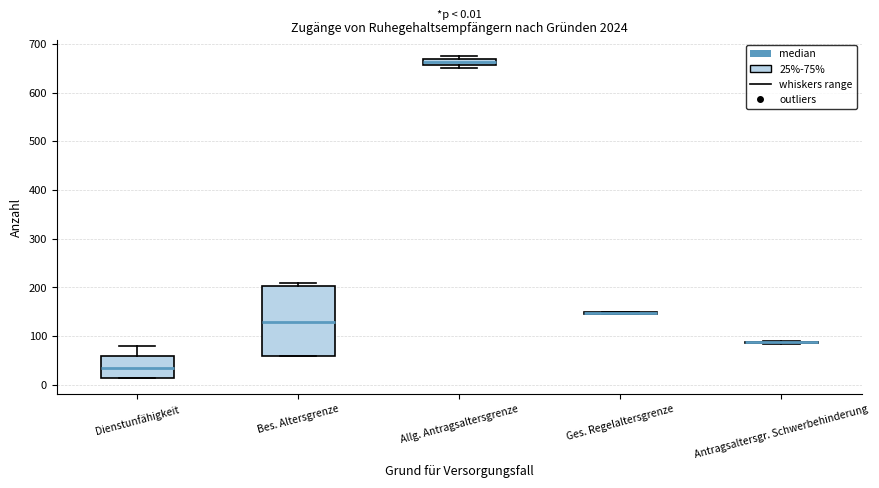

Comparing the boxes themselves (not the whiskers), which one is the tallest?

Bes. Altersgrenze